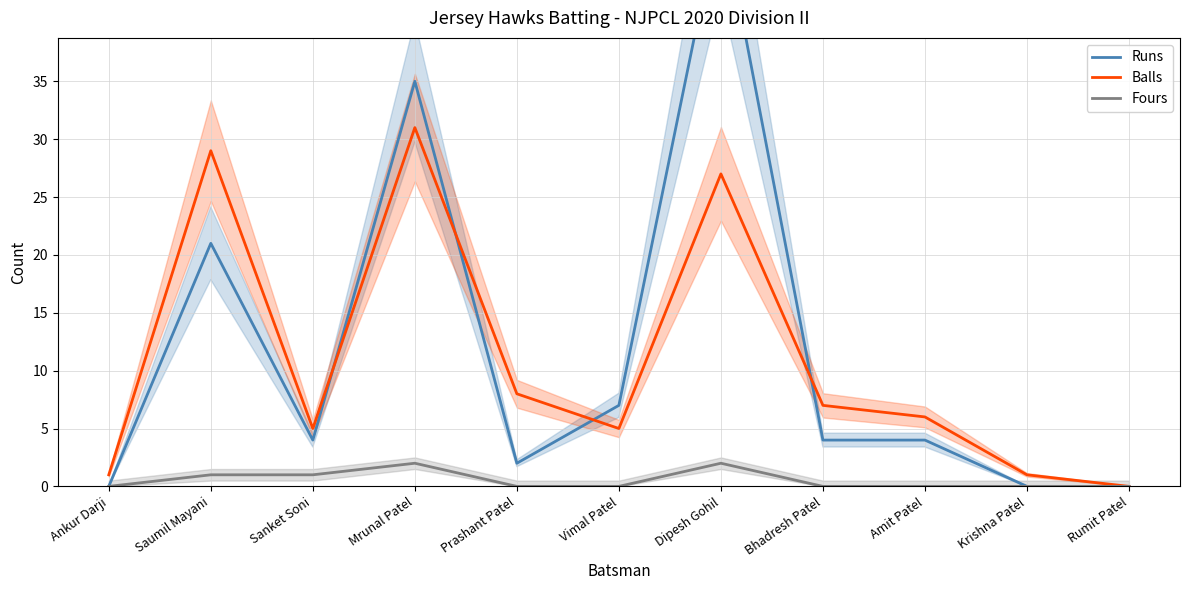

Reading right to left, what are all the values shown in this chart?

Runs: Rumit Patel=0	Krishna Patel=0	Amit Patel=4	Bhadresh Patel=4	Dipesh Gohil=50	Vimal Patel=7	Prashant Patel=2	Mrunal Patel=35	Sanket Soni=4	Saumil Mayani=21	Ankur Darji=0
Balls: Rumit Patel=0	Krishna Patel=1	Amit Patel=6	Bhadresh Patel=7	Dipesh Gohil=27	Vimal Patel=5	Prashant Patel=8	Mrunal Patel=31	Sanket Soni=5	Saumil Mayani=29	Ankur Darji=1
Fours: Rumit Patel=0	Krishna Patel=0	Amit Patel=0	Bhadresh Patel=0	Dipesh Gohil=2	Vimal Patel=0	Prashant Patel=0	Mrunal Patel=2	Sanket Soni=1	Saumil Mayani=1	Ankur Darji=0